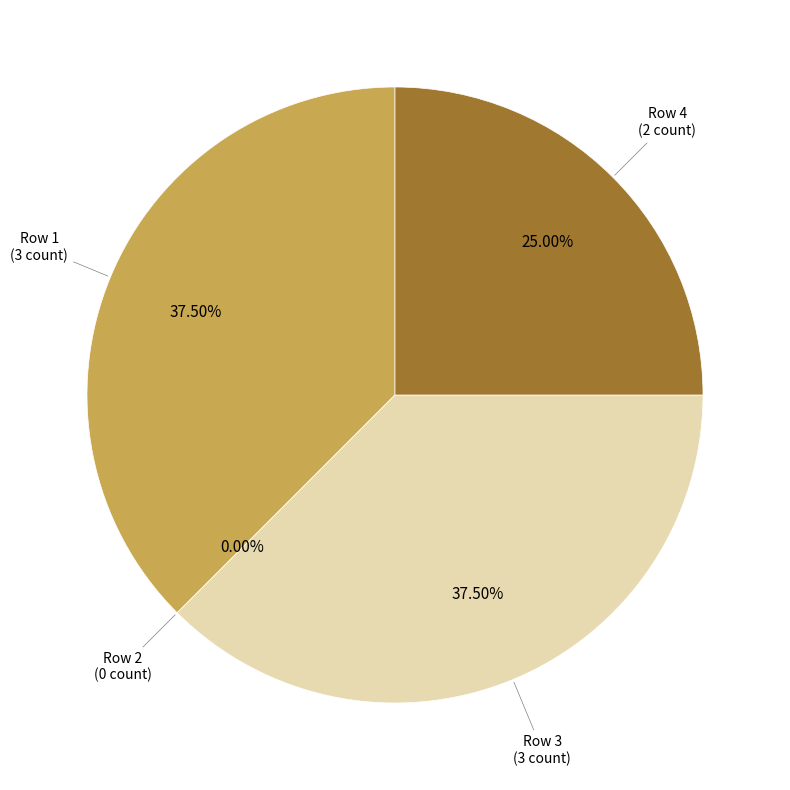

Between Row 3 and Row 2, which is larger?

Row 3